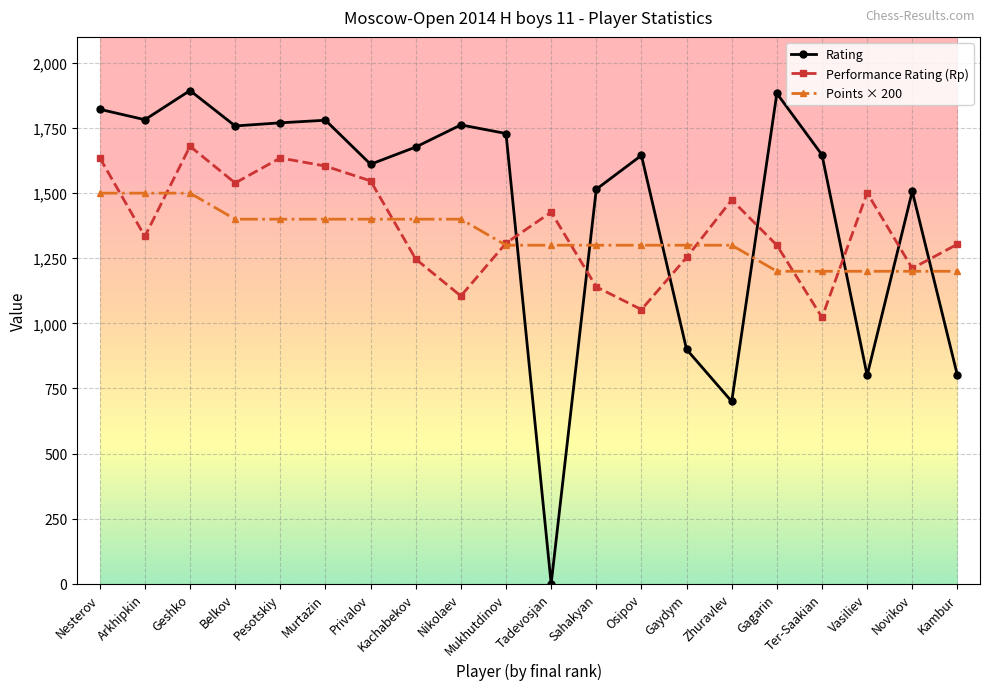

The Performance Rating (Rp) series shows 2389 at Murtazin. True or false?

False